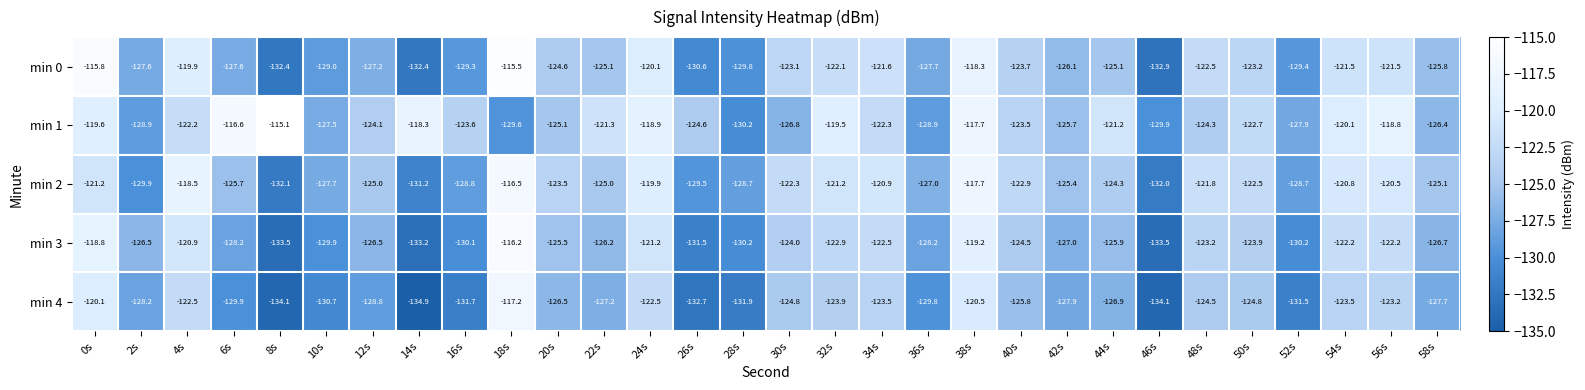

True or false: min 3 has a value of -124.0 at 30s.

True